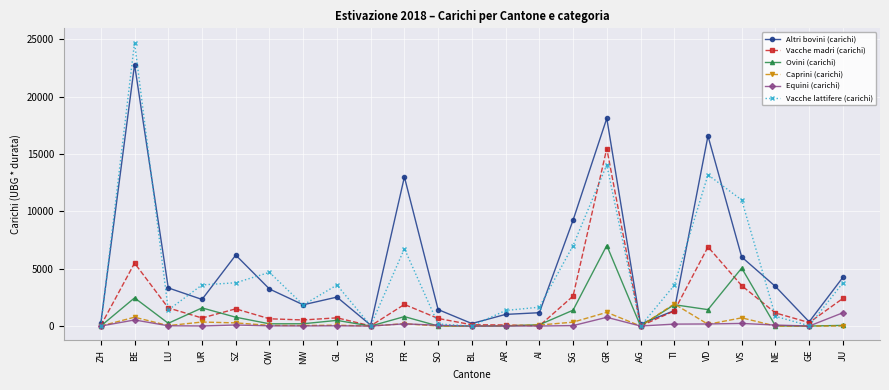

The value of Caprini (carichi) at GE is 1217. True or false?

False